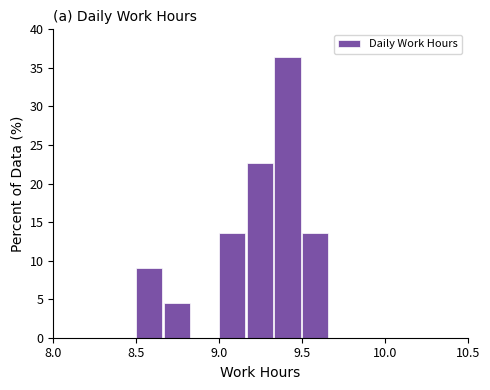

Around what value on the x-axis is the tallest bar? Give the approximate position of its centre, as read against the axis.

9.40